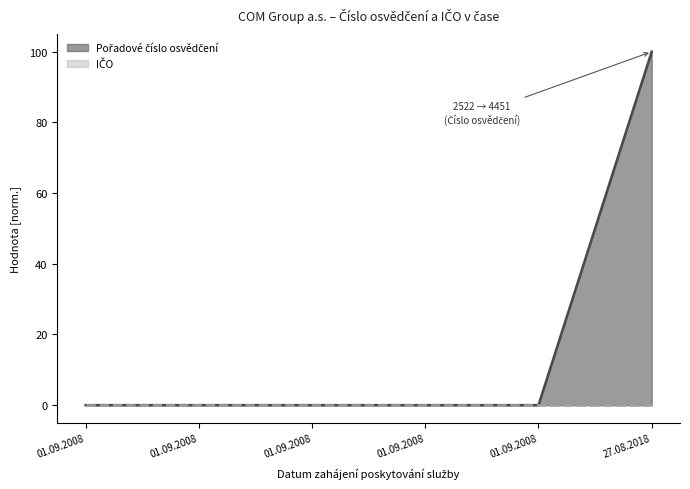

The value at 01.09.2008 is 0.0. True or false?

True